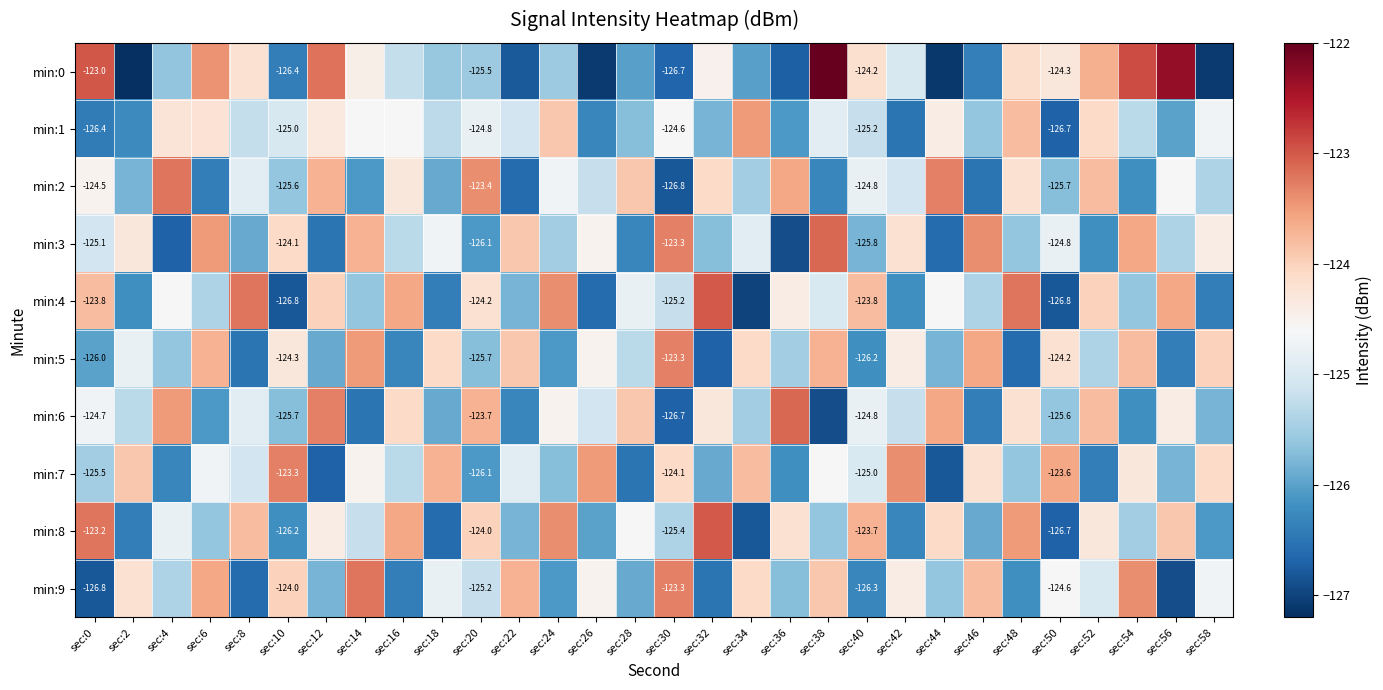

Is it true that min:7 equals -65.3 at sec:46?

False